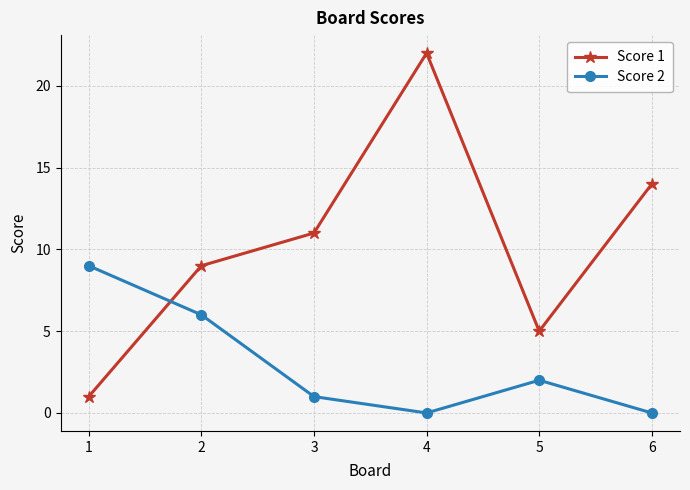

The Score 2 series shows 0 at 4. True or false?

True